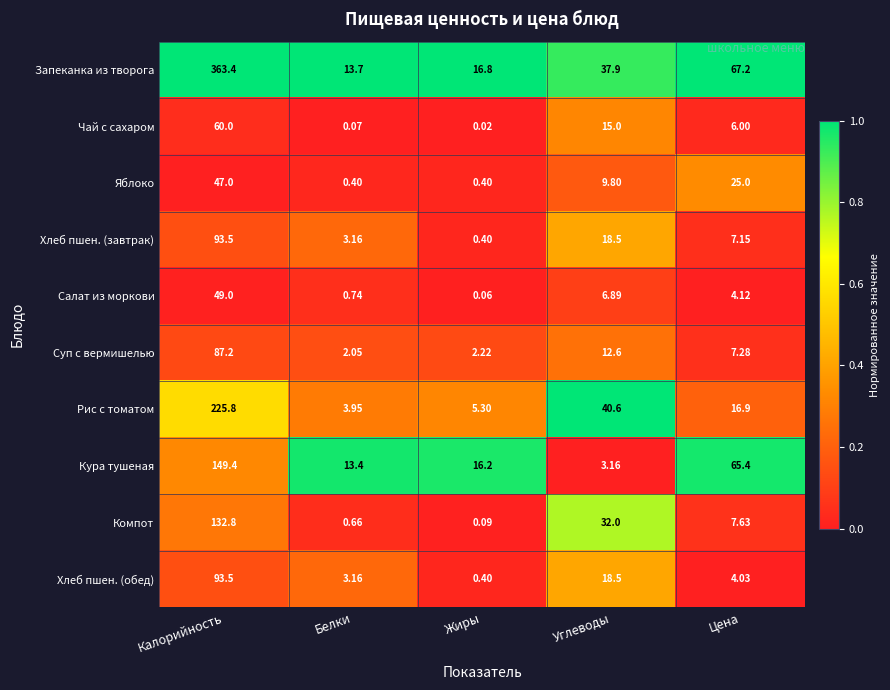

Which label corresponds to the largest value in the chart?

Калорийность